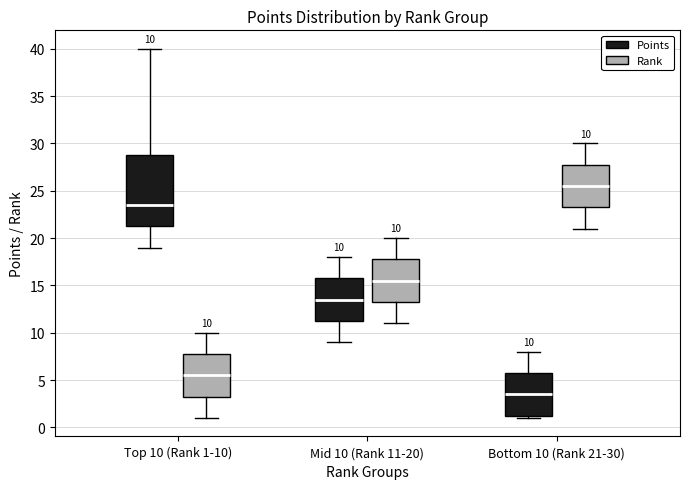

Which box's median line is the lowest?

Bottom 10 (Rank 21-30) (Points)